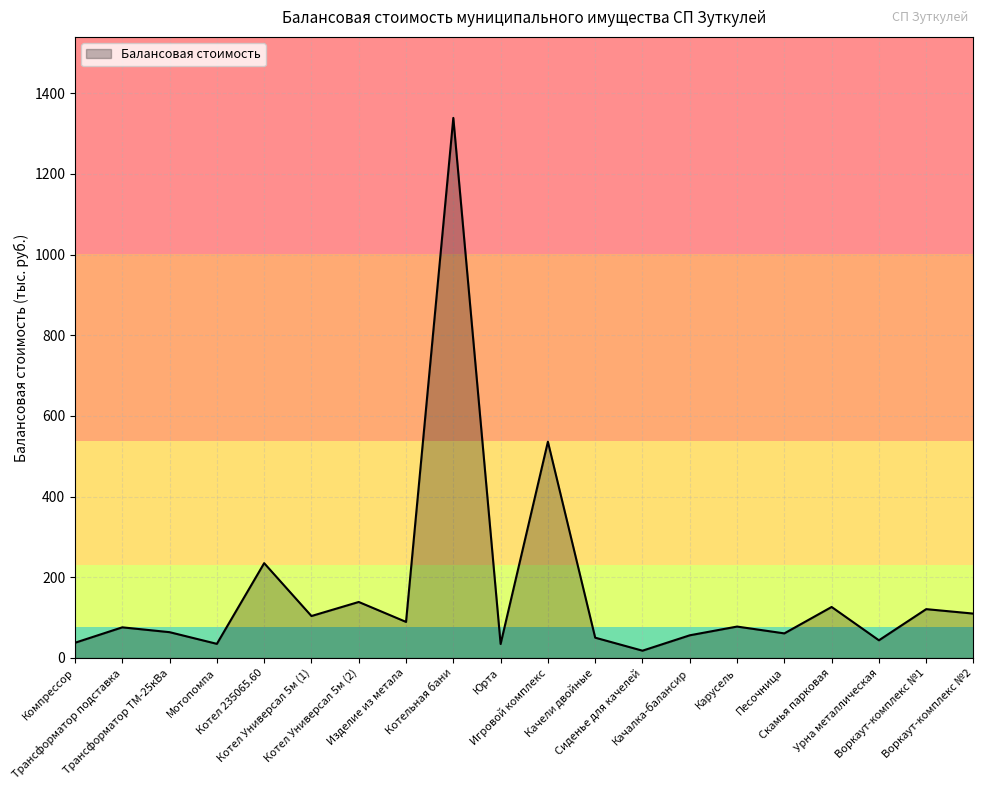

Is it true that the value at Трансформатор подставка is 76.0?

True